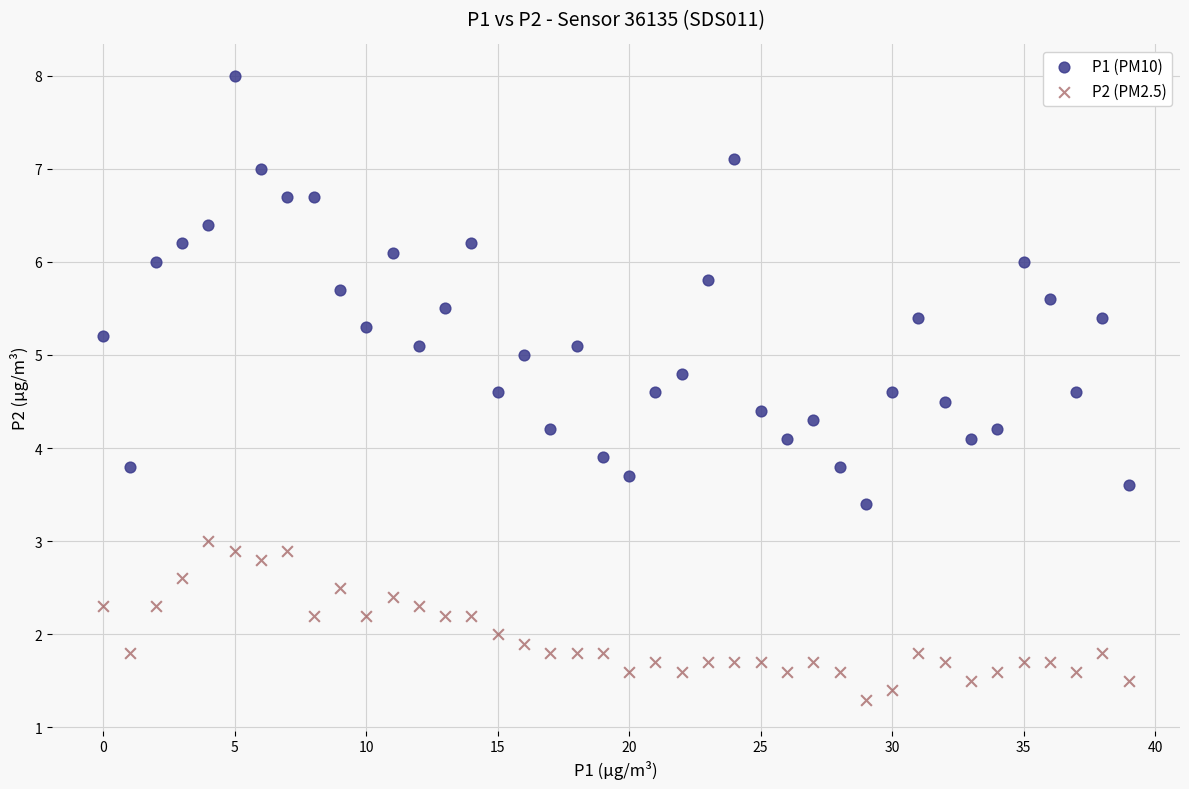

Which series has the largest Y range (max minus min)?

P1 (PM10)